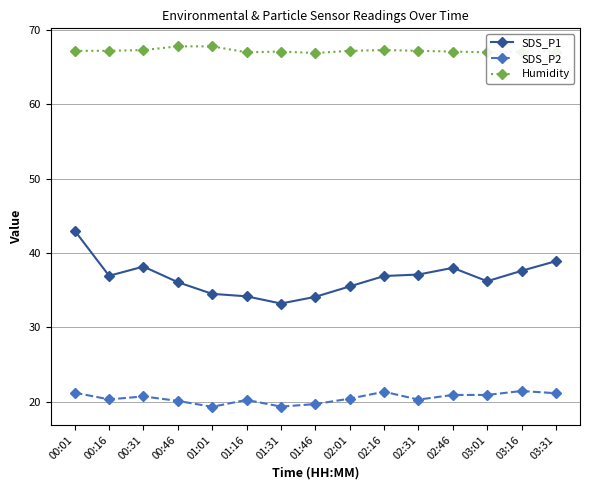

What is the difference between the highest and lowest values at 03:16?

45.7